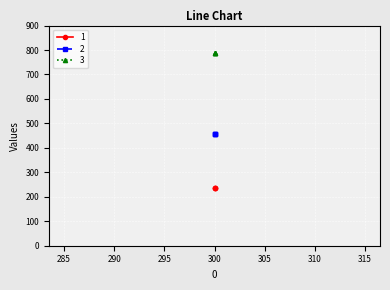

List the series in order of their overall mean, lowest first.

1, 2, 3